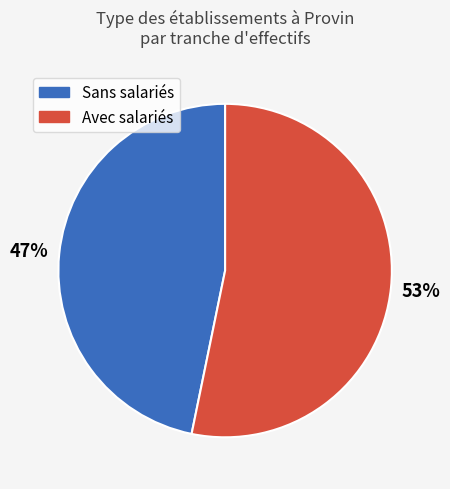

Is there a majority slice in this chart?

Yes